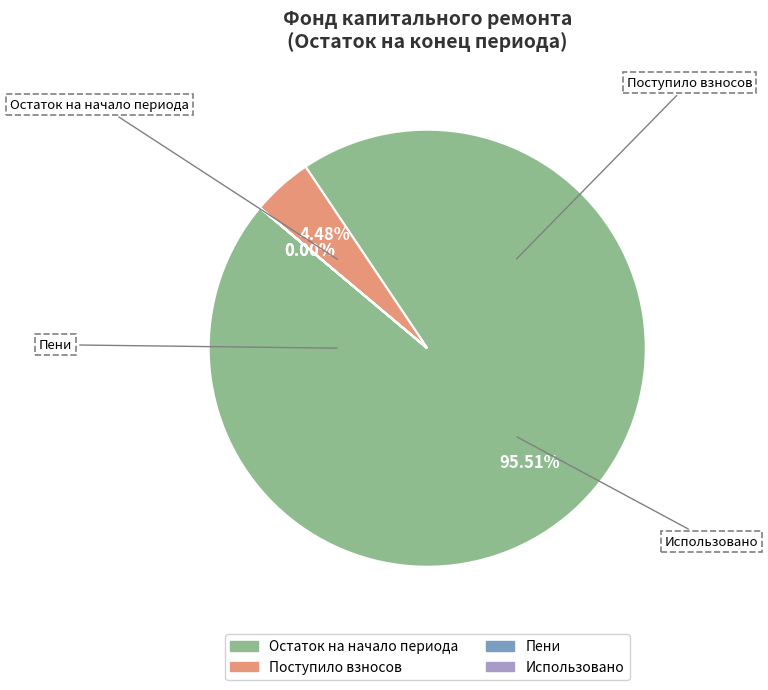

Does any single category account for the majority?

Yes